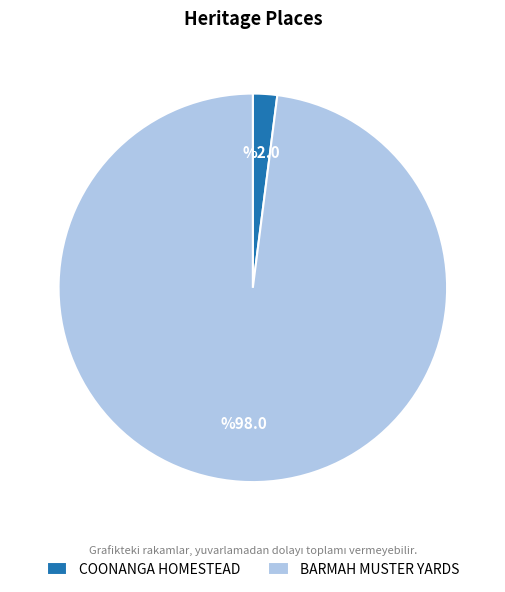

Do BARMAH MUSTER YARDS and COONANGA HOMESTEAD together represent more than half of the pie?

Yes